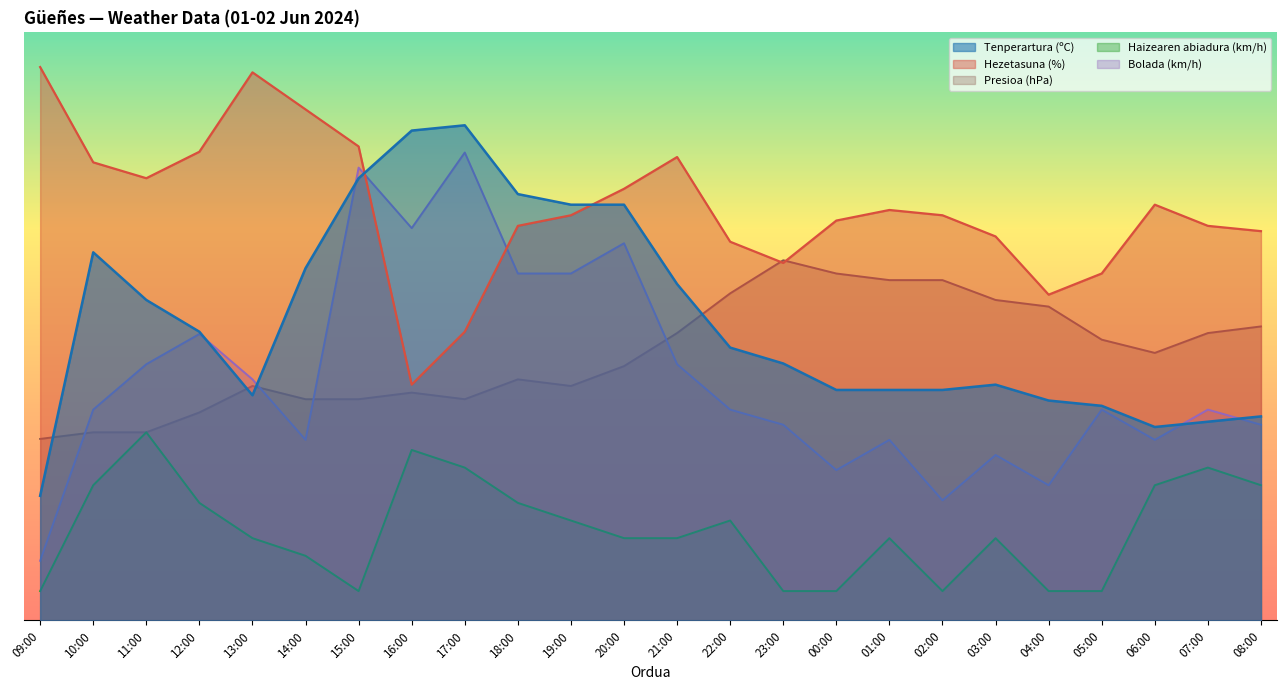

Which series has the largest total across all categories?

Hezetasuna (%)